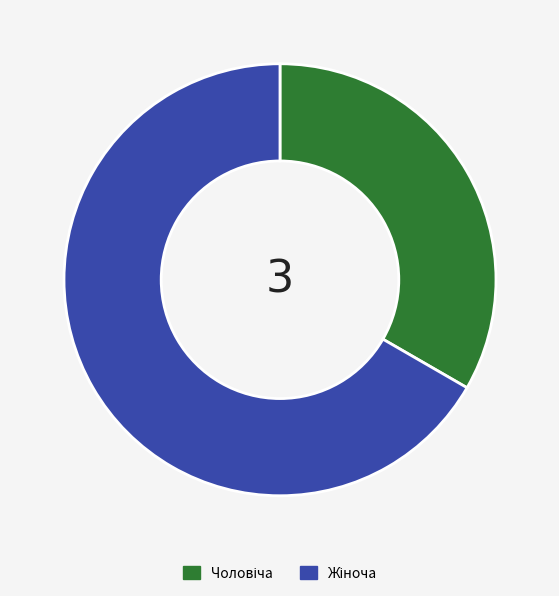

Does any single category account for the majority?

Yes